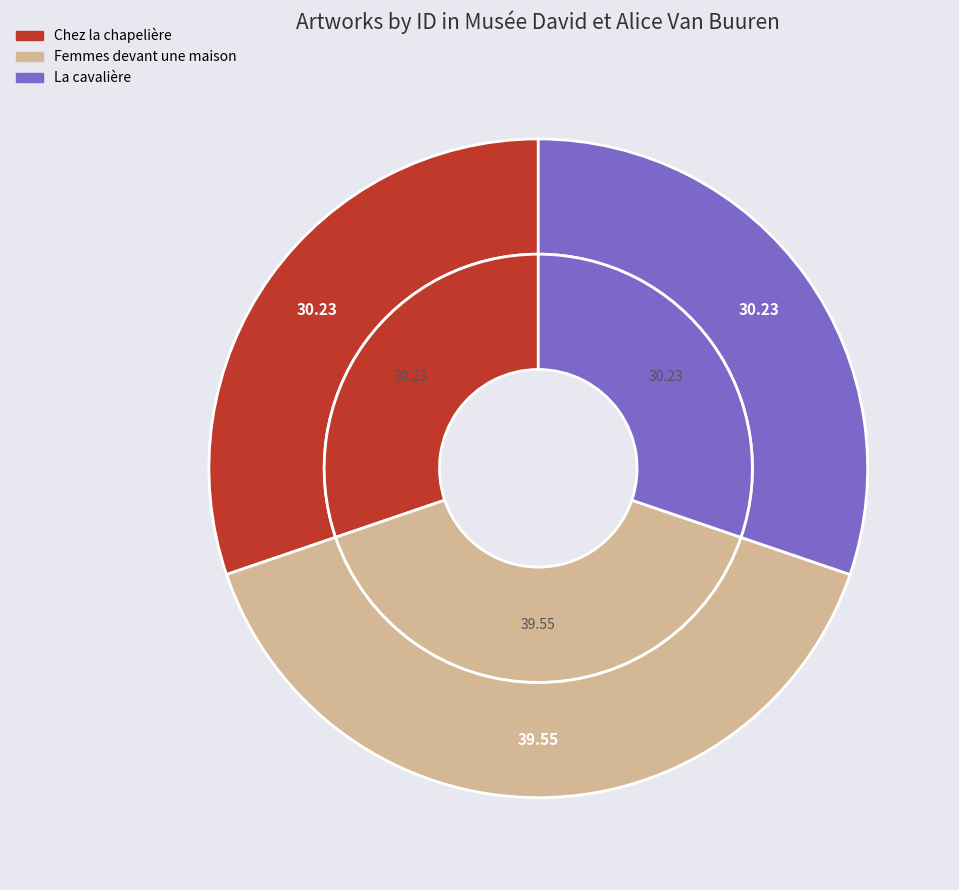

What percentage is the Femmes devant une maison slice, to the nearest percent?

40%